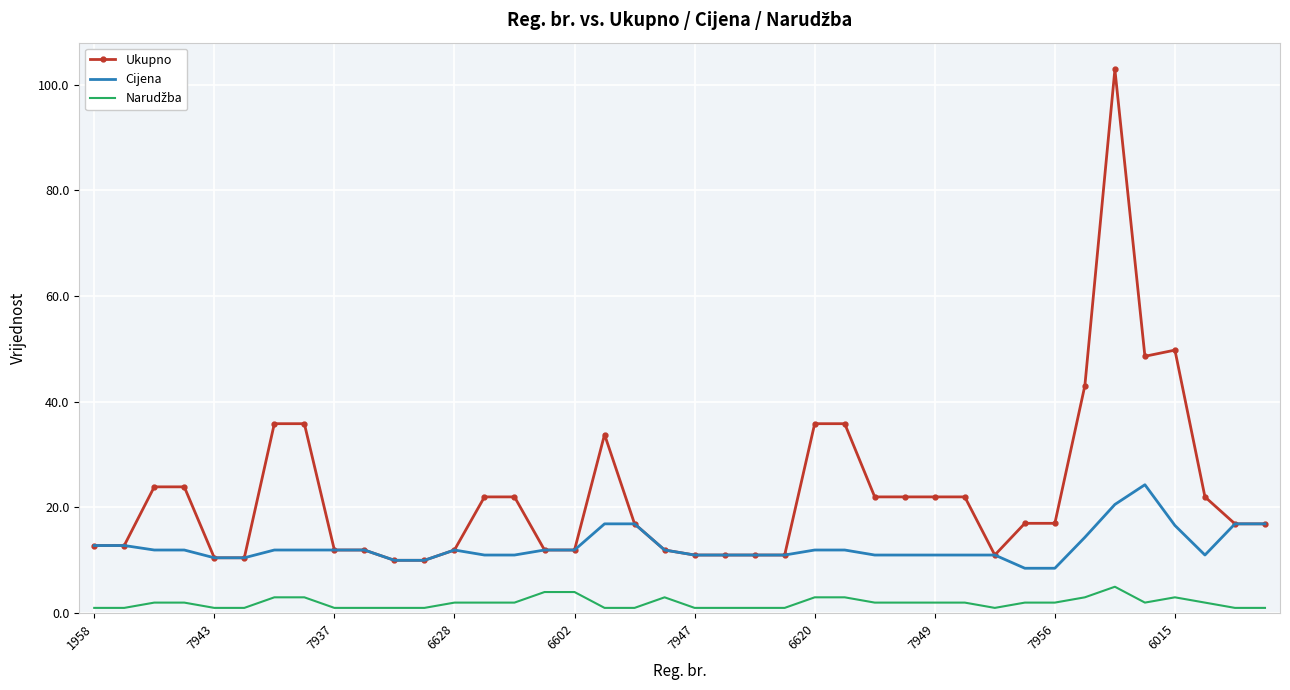

What is the highest value of the Ukupno series?

102.9